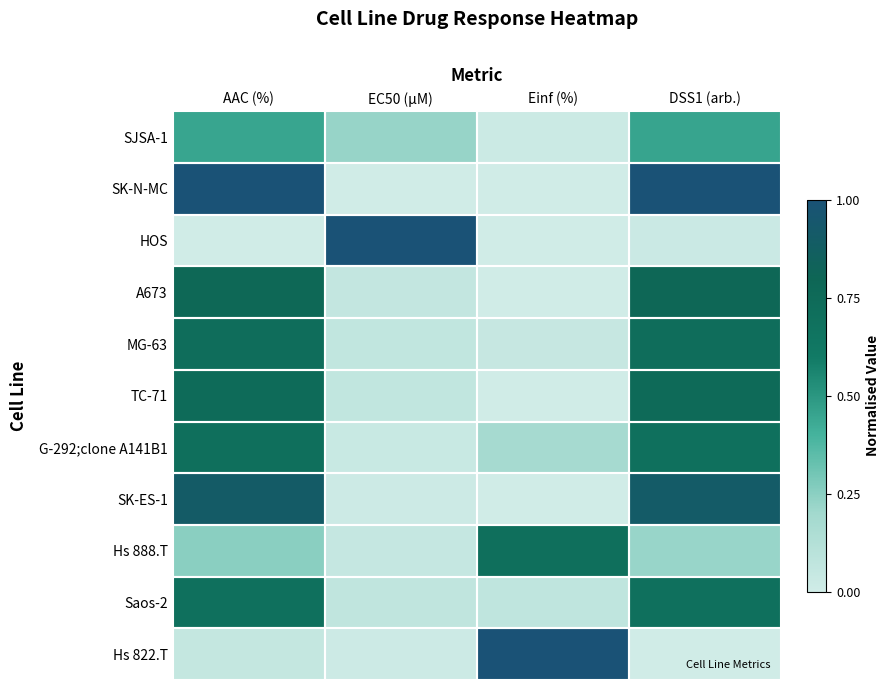

Which series changed the most between AAC (%) and Einf (%)?

SK-N-MC